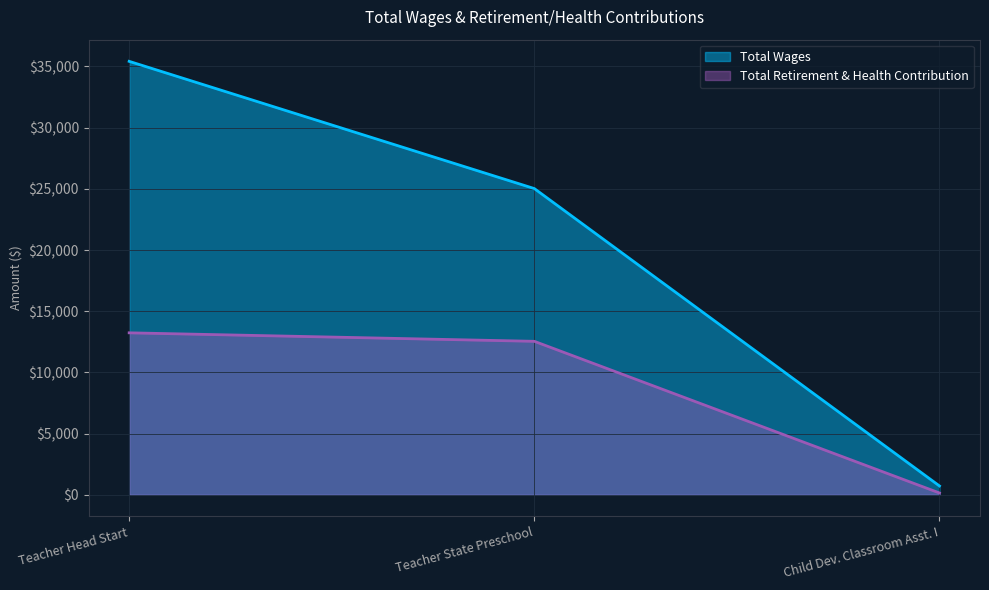

What is the label of the 1st point from the right?

Child Dev. Classroom Asst. I